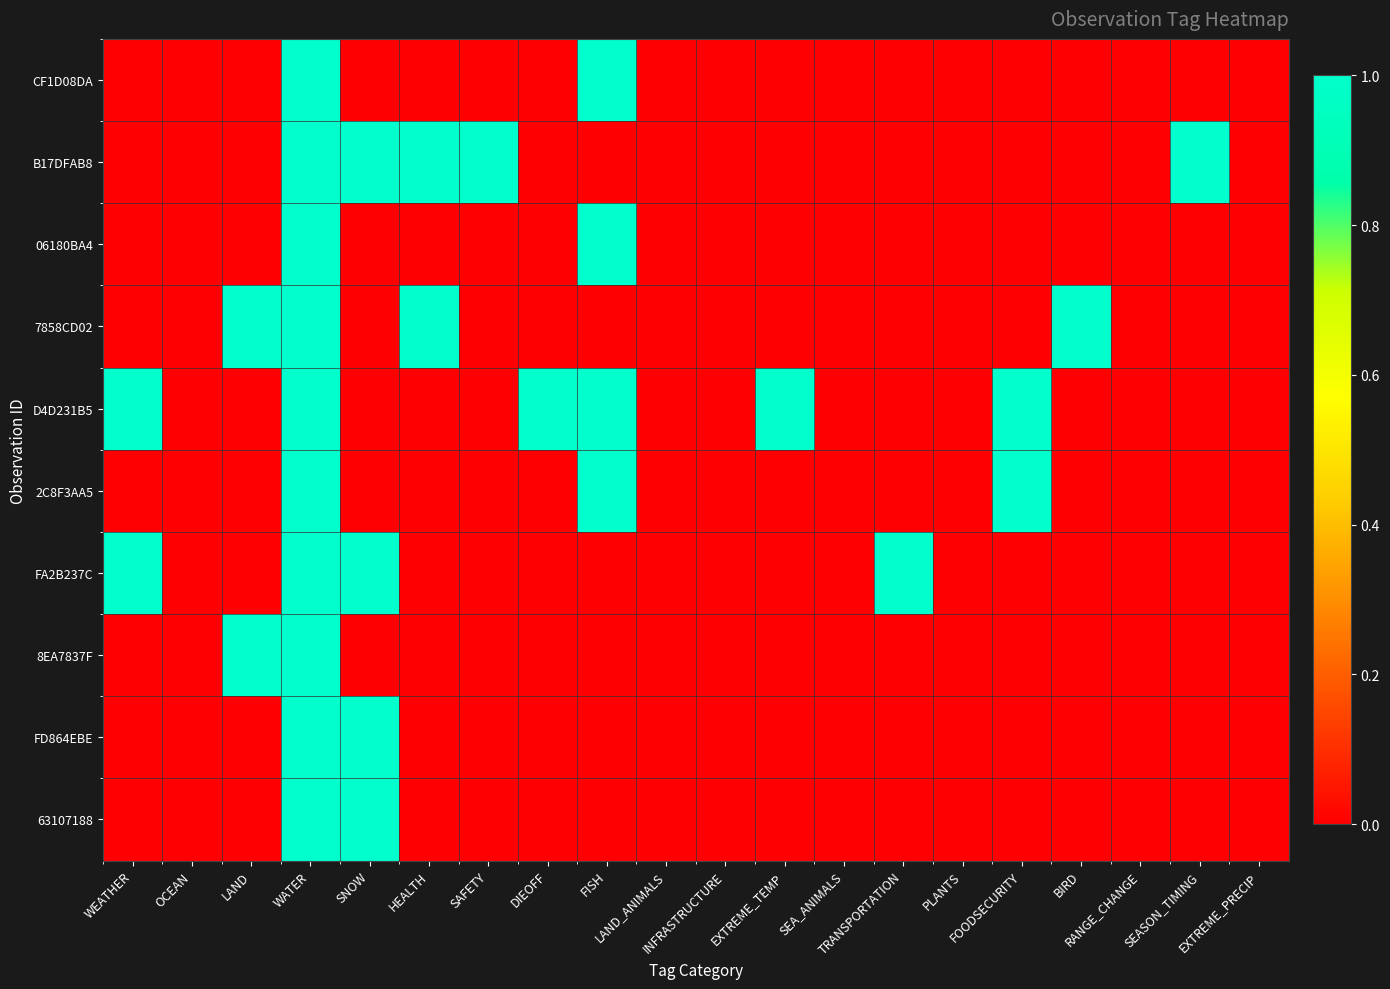

What is the maximum value shown in the chart?

1